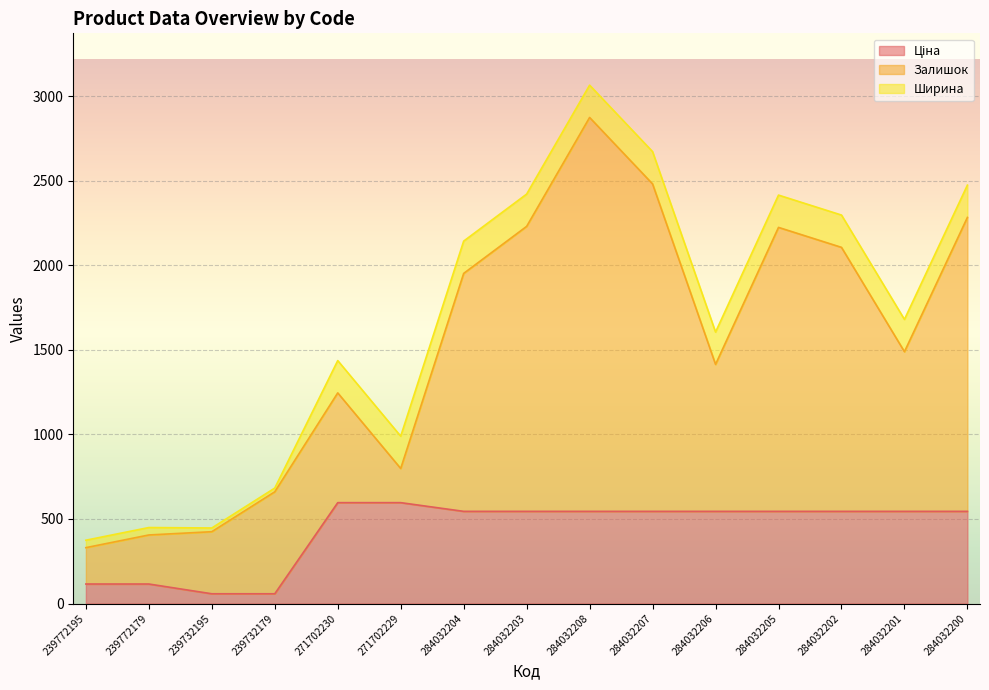

In Залишок, how many points are higher than both neighbors (excluding endpoints)?

3